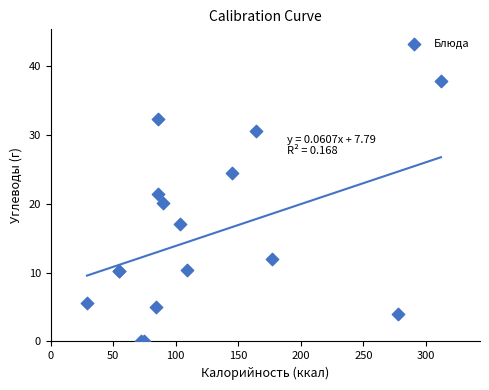

What Y value in the scatter plot is closest to 18?

17.0